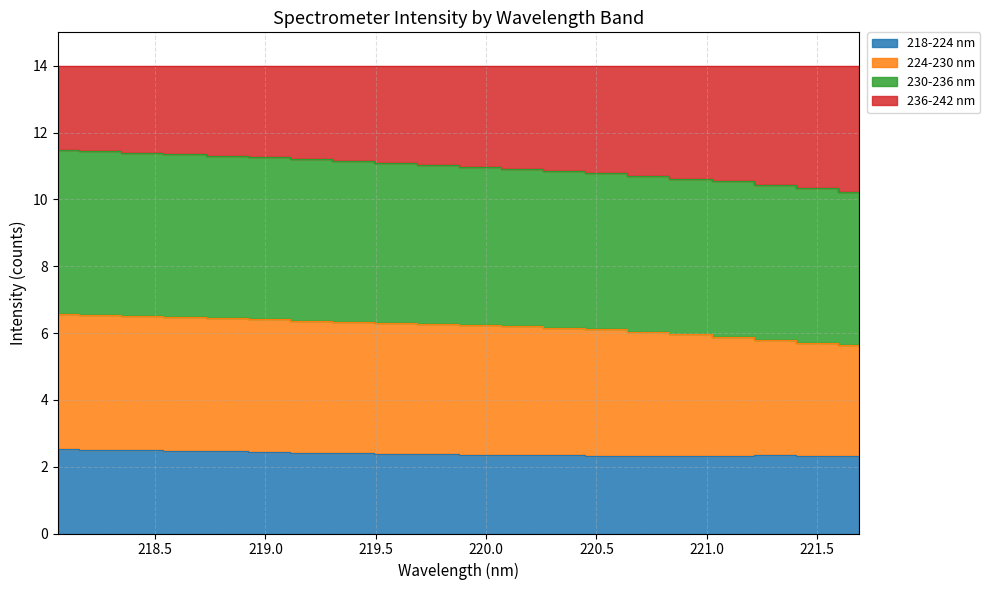

Does the chart display data point markers on the line(s)?

No